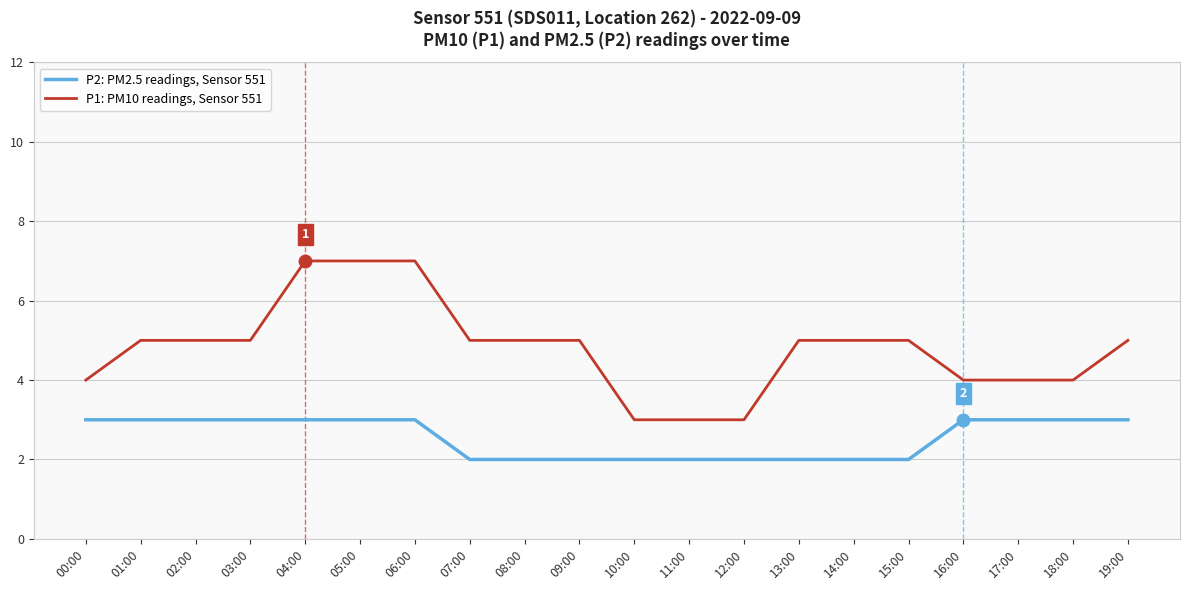

At 03:00, list the series in order from smallest to largest.

P2: PM2.5 readings, Sensor 551, P1: PM10 readings, Sensor 551